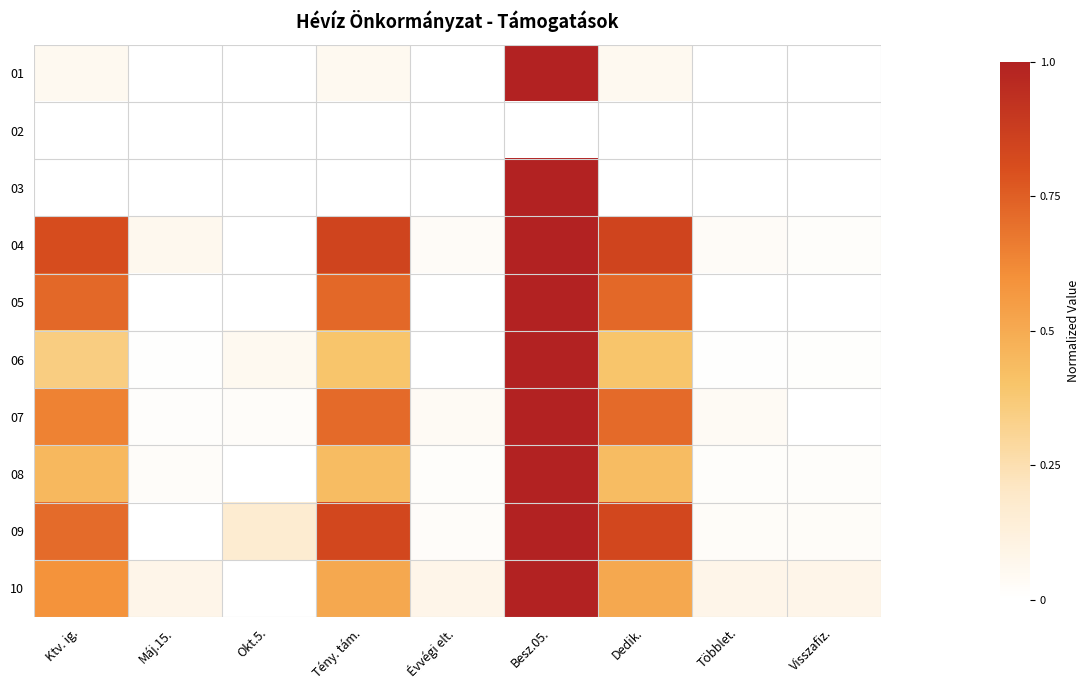

At Máj.15., list the series in order from smallest to largest.

01, 02, 03, 05, 09, 06, 07, 08, 04, 10